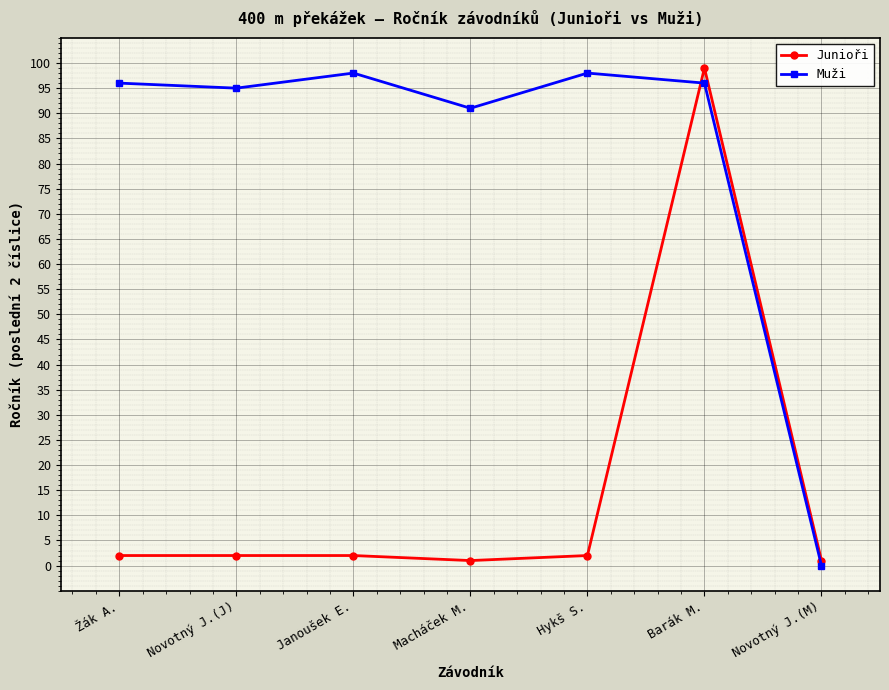

At which category does the chart reach its minimum across all series?

Novotný J.(M)